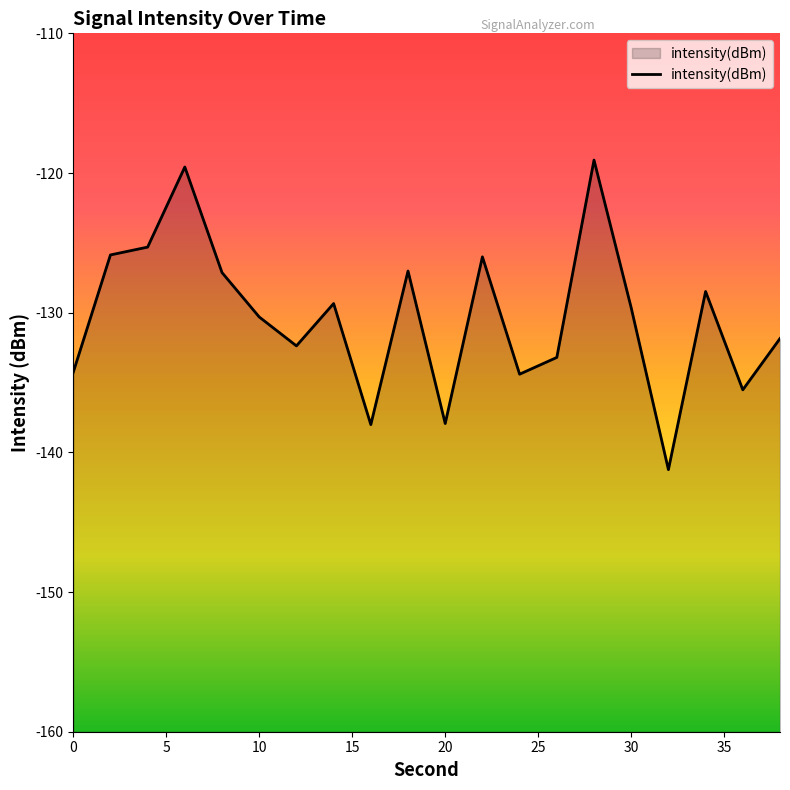

How many lines are shown in the chart?

1